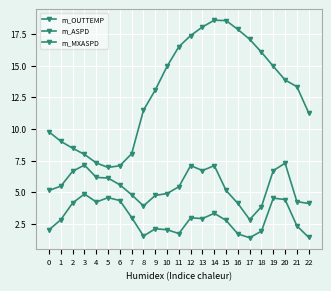

How many lines are shown in the chart?

3